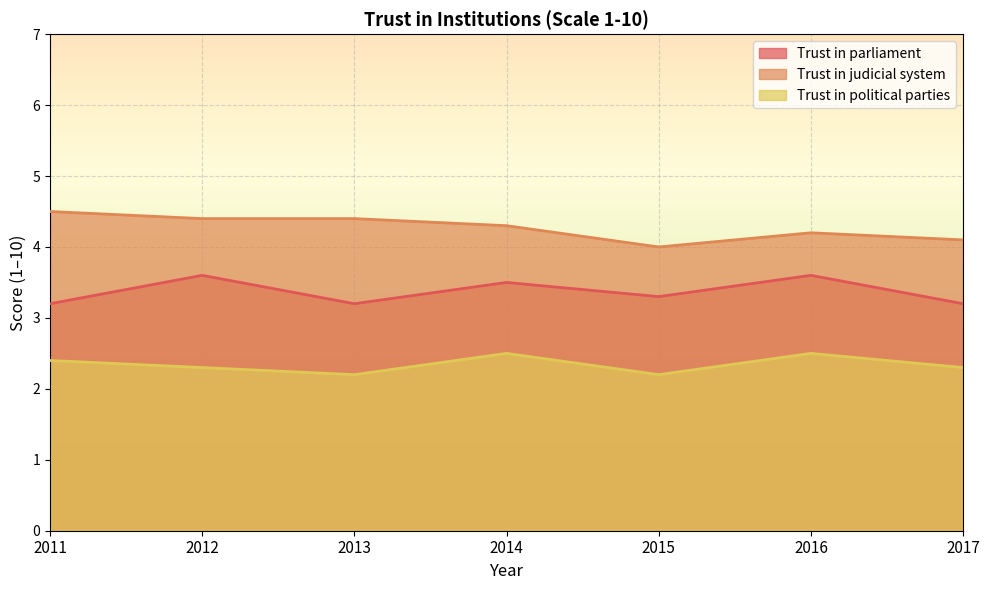

Count the Trust in political parties values in the range 2 to 3.

7